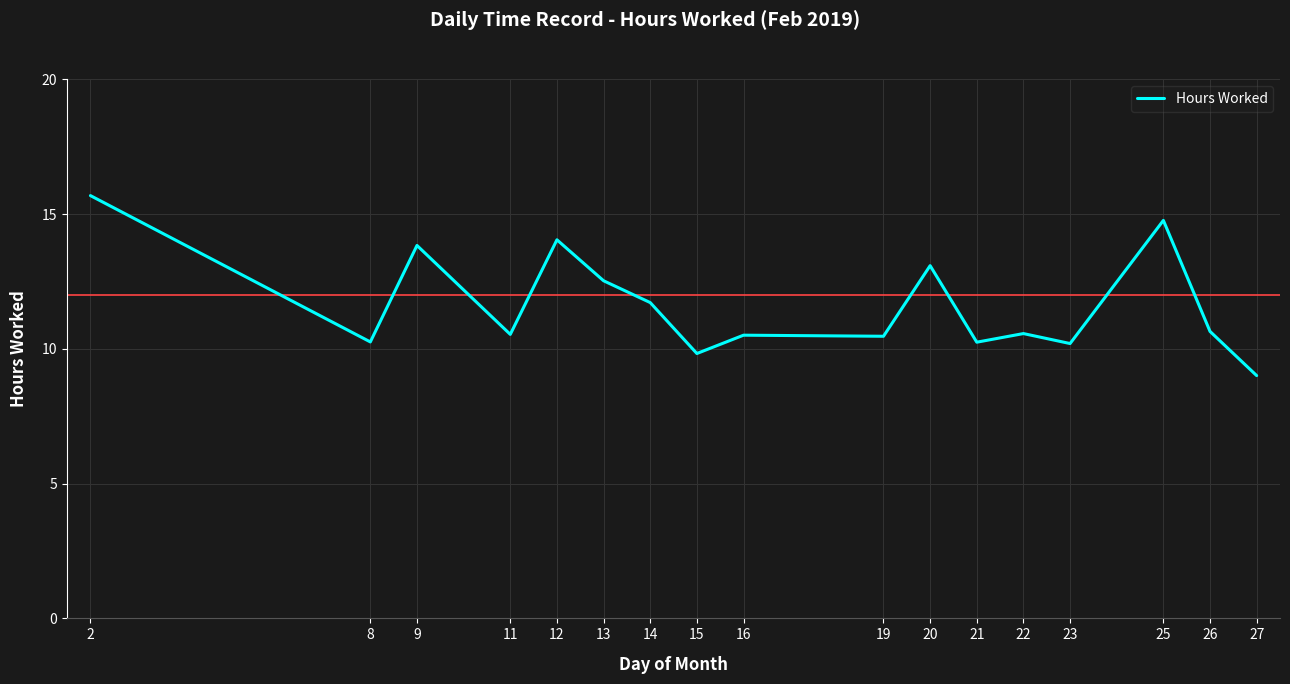

The chart shows a value of 13.1 at 20. True or false?

True